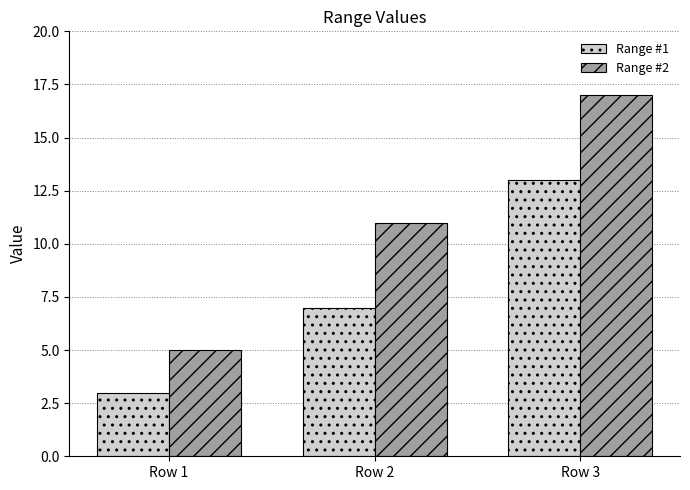

Reading left to right, what are all the values shown in this chart?

Range #1: 3	7	13
Range #2: 5	11	17